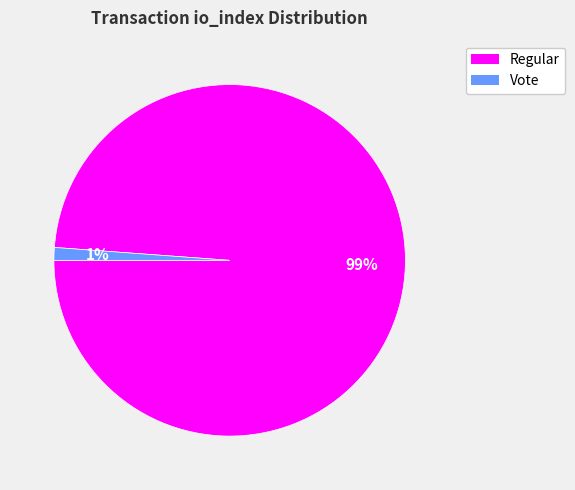

Between Regular and Vote, which is larger?

Regular